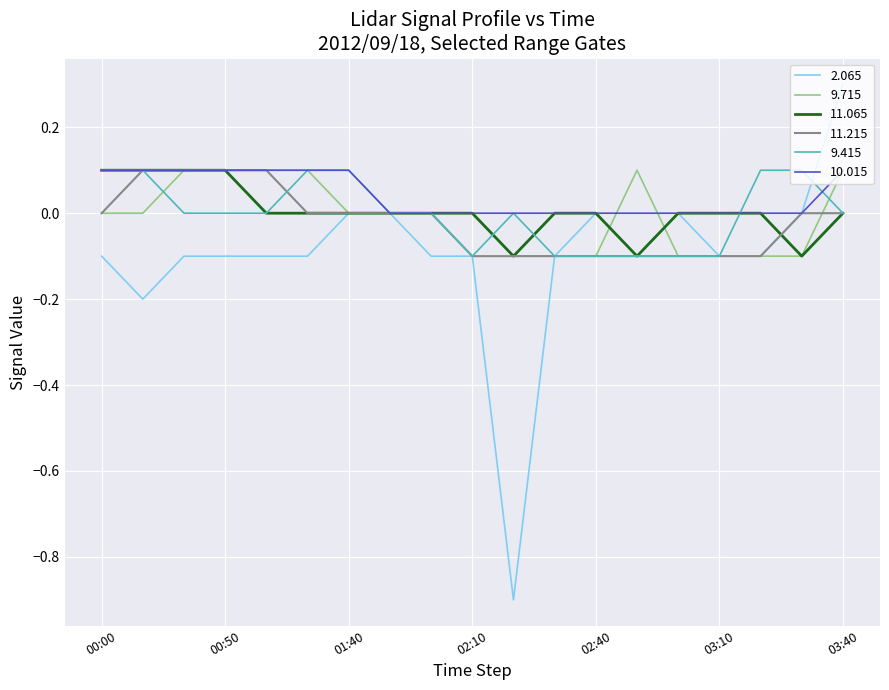

What is the average value of the 2.065 series?

-0.1